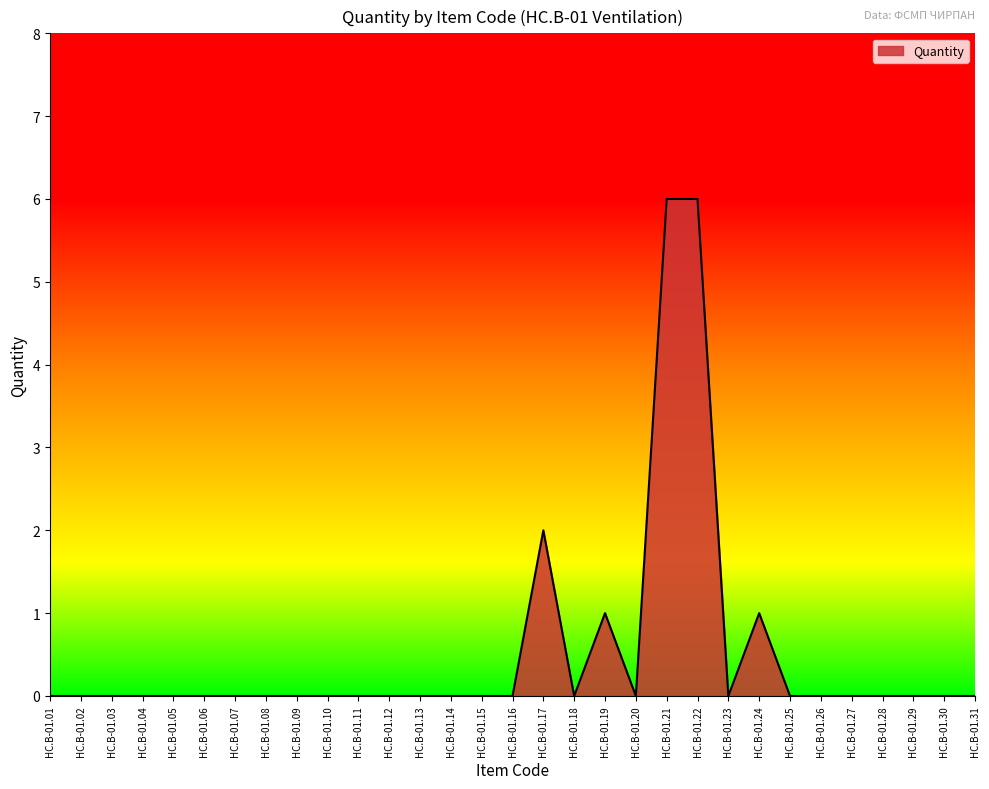

The value at HC.B-01.12 is 0. True or false?

True